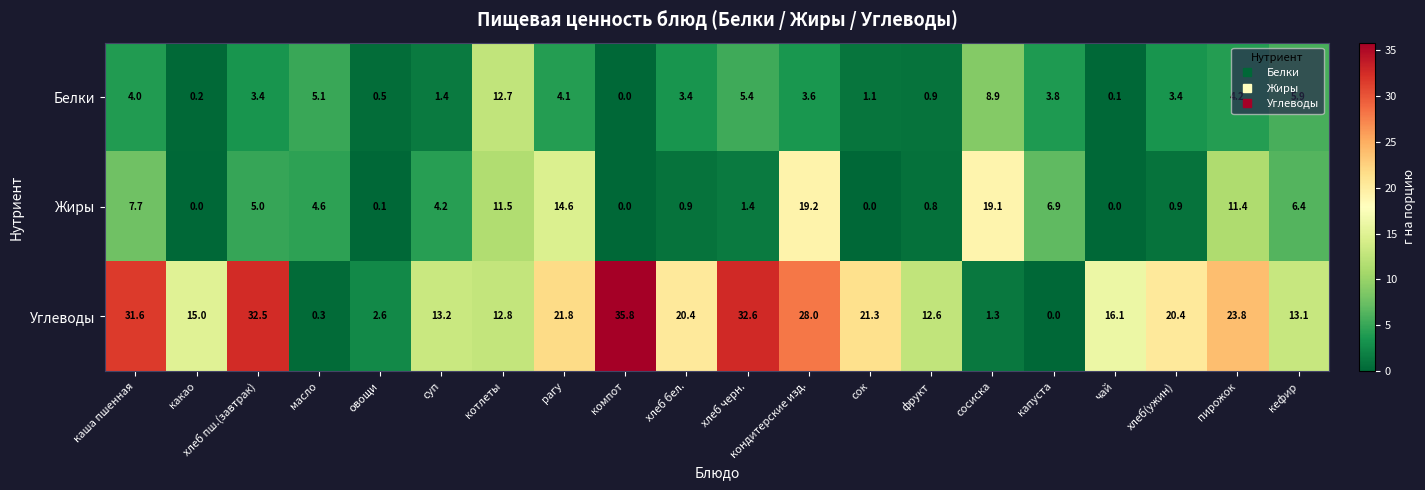

Rank the series by their average value, from highest to lowest.

Углеводы, Жиры, Белки